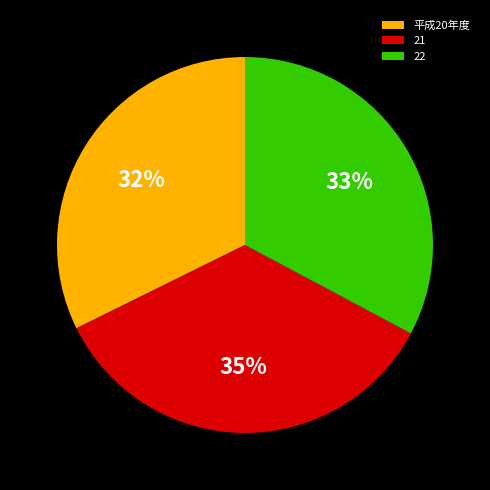

Which slice is the largest?

21